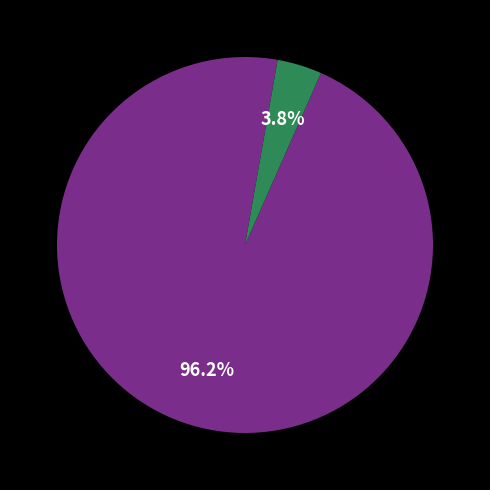

To the nearest percent, what is the average slice percentage?

50%